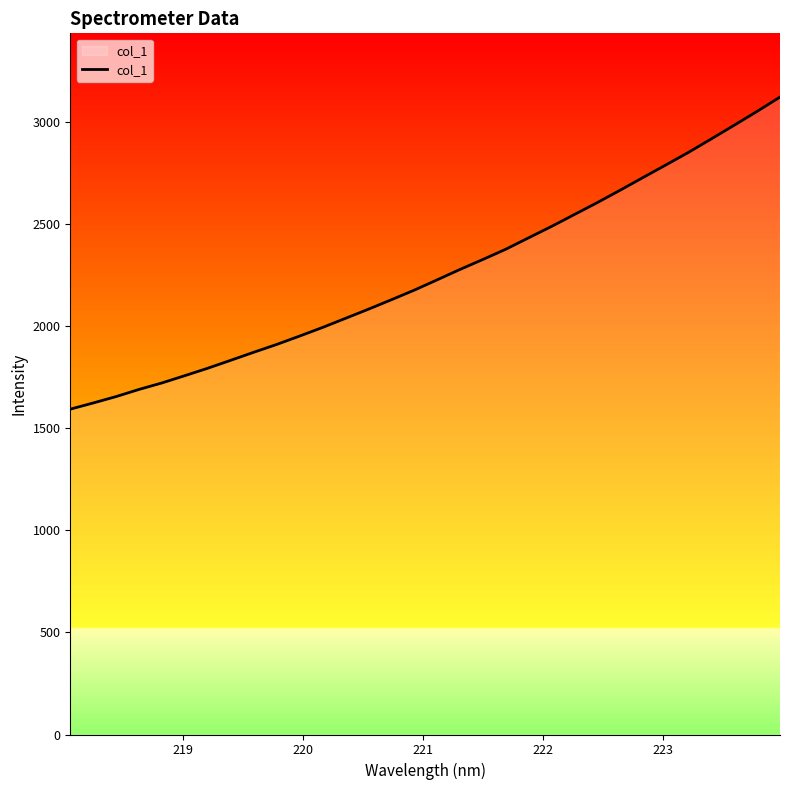

What is the maximum value shown in the chart?

3120.3